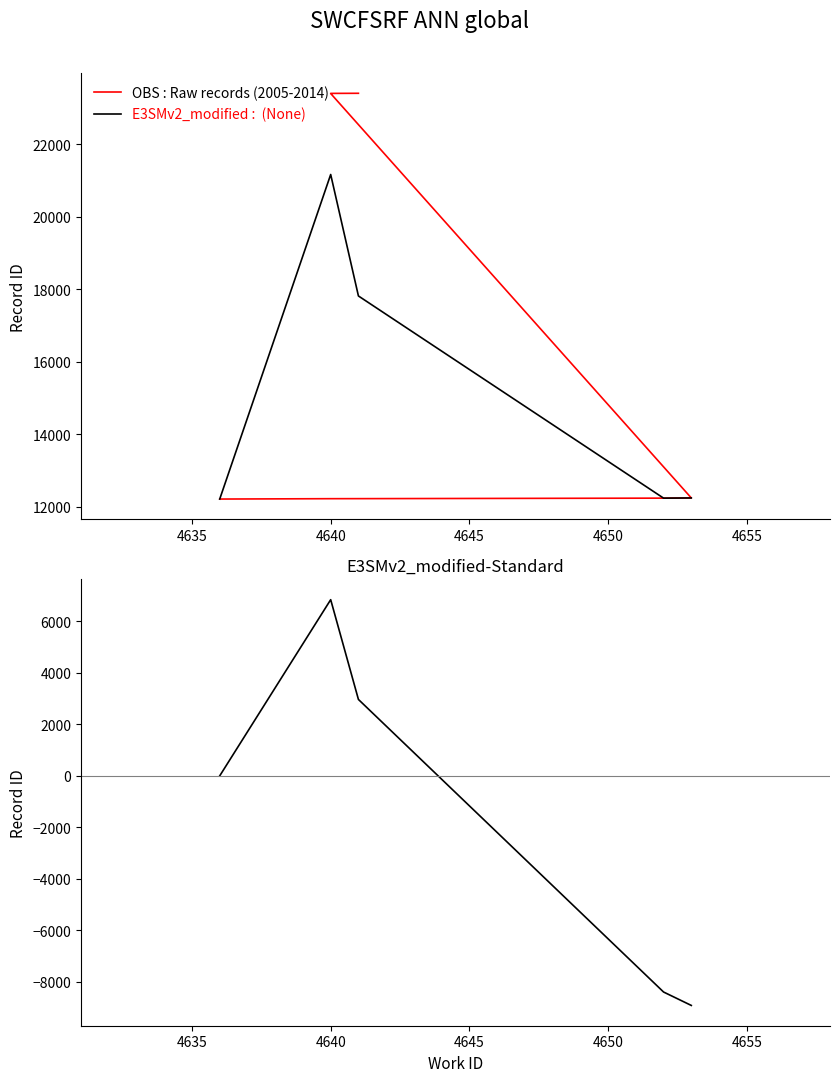

Which category has the highest value across all series?

4641